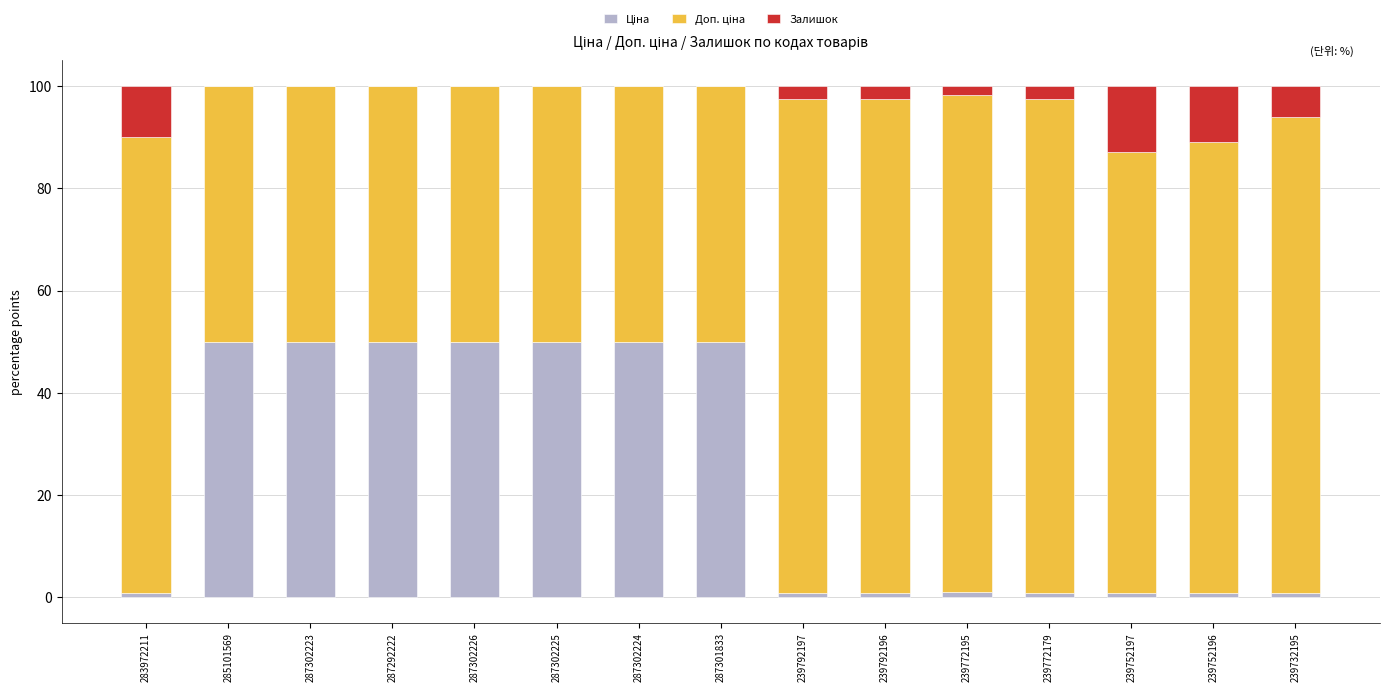

What is the total value across all series at 287301833?

100.0